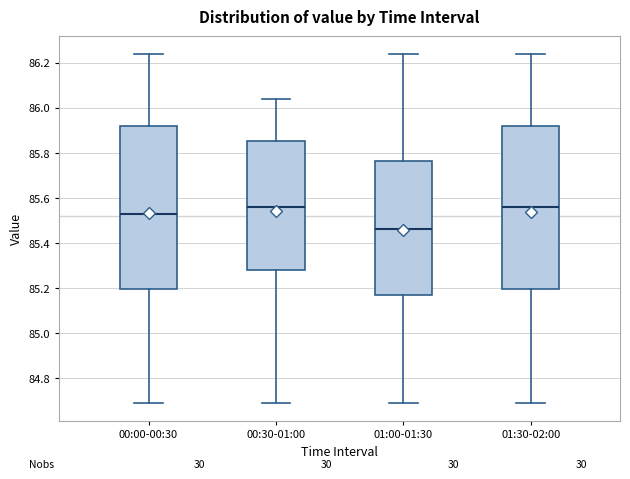

Reading left to right, read every box against the y-axis: the position of its median line, the range the box covers, and the ends of its whiskers. The values are not printed on the chart, so give them approximately, as read against the axis.

00:00-00:30: median 85.54, box 85.20 to 85.92, whiskers 84.70 to 86.24
00:30-01:00: median 85.56, box 85.28 to 85.86, whiskers 84.70 to 86.04
01:00-01:30: median 85.46, box 85.18 to 85.76, whiskers 84.70 to 86.24
01:30-02:00: median 85.56, box 85.20 to 85.92, whiskers 84.70 to 86.24